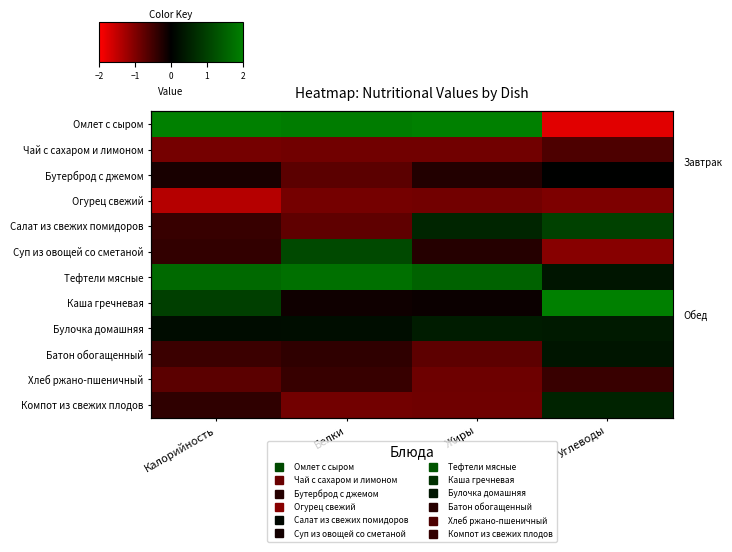

The value of Тефтели мясные at Белки is 1.8. True or false?

True